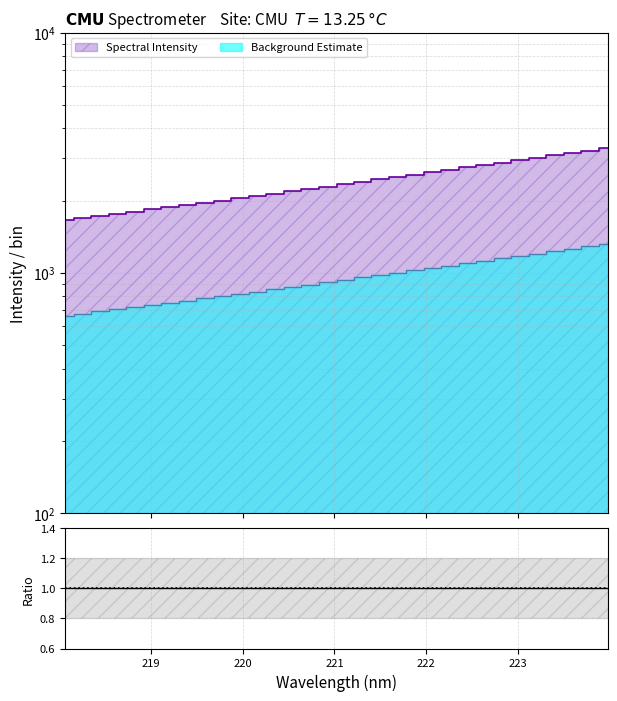

True or false: there are more than 1 points higher than both neighbors.

False